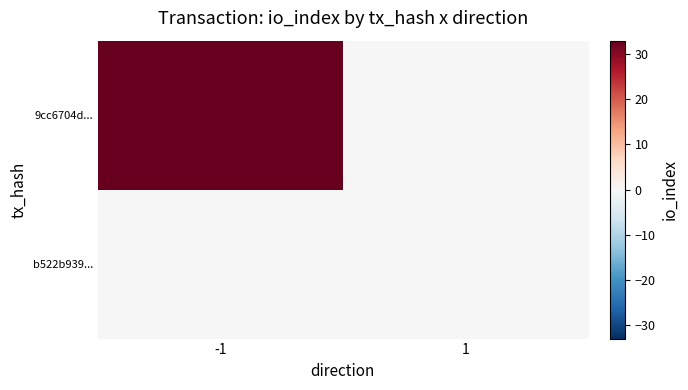

What is the difference between the highest and lowest values at -1?

33